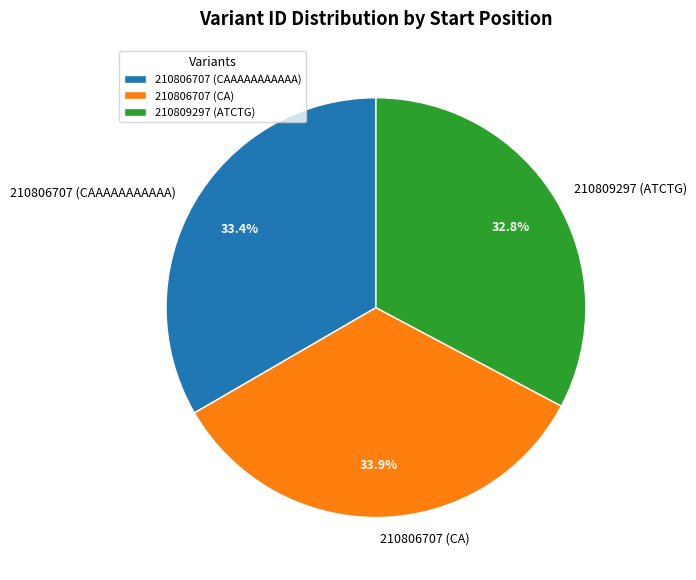

How much of the chart is everything except 210809297 (ATCTG)?

67.2%